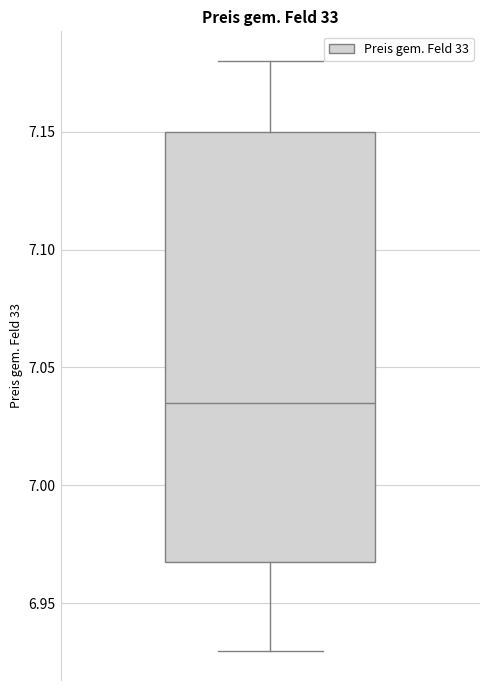

Transcribe this box plot: give where the median line is, the range the box spans, and where the two whiskers end, as read against the y-axis. The values are not printed on the chart, so give them approximately, as read against the axis.

median 7.035, box 6.970 to 7.150, whiskers 6.930 to 7.180